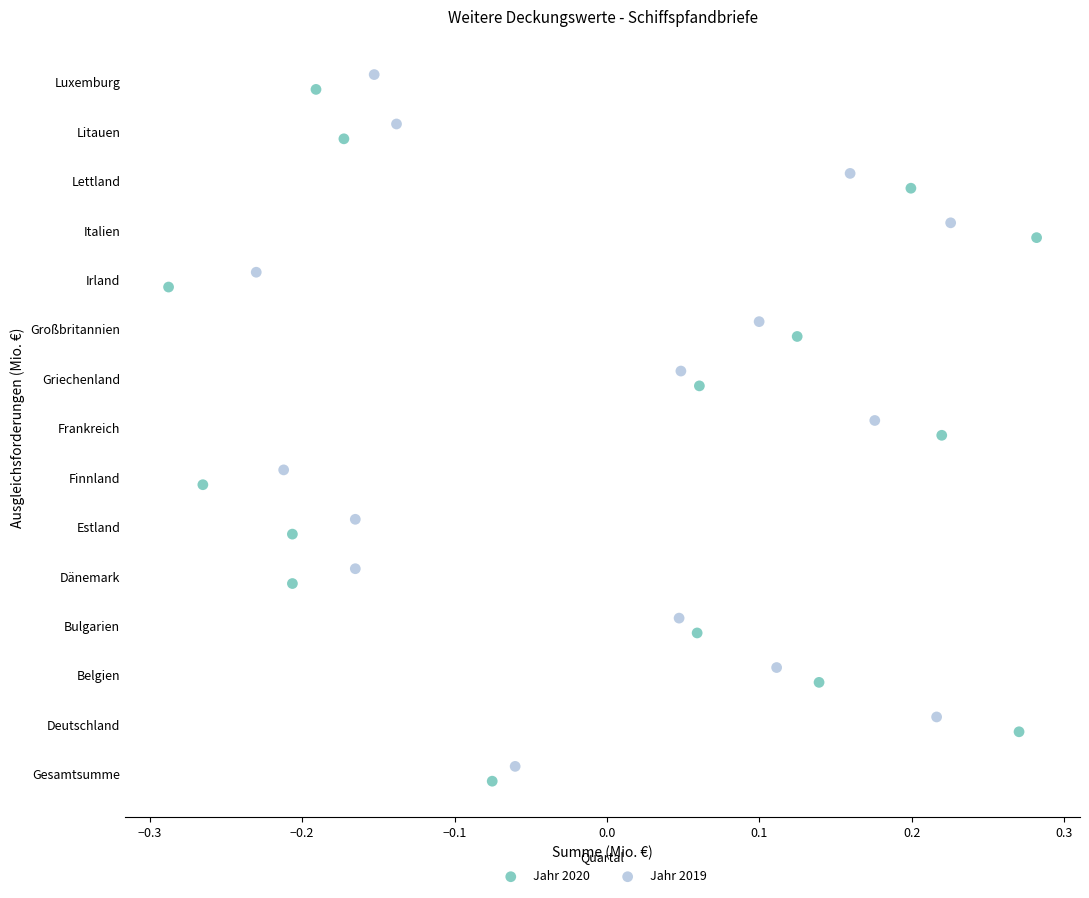

What are all the series names shown in the legend?

Jahr 2020, Jahr 2019